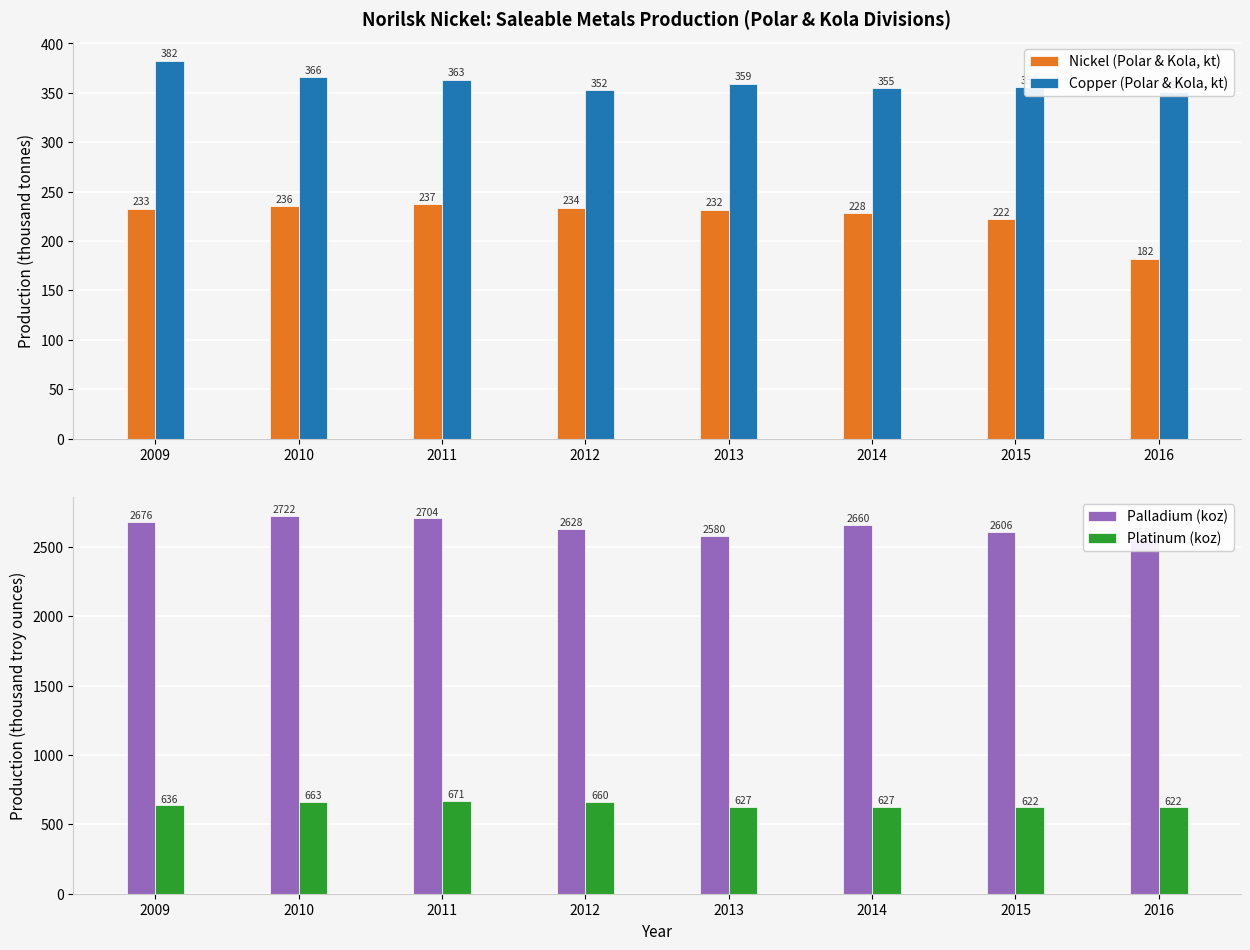

What is the approximate value of Platinum (koz) at 2016?

622.0